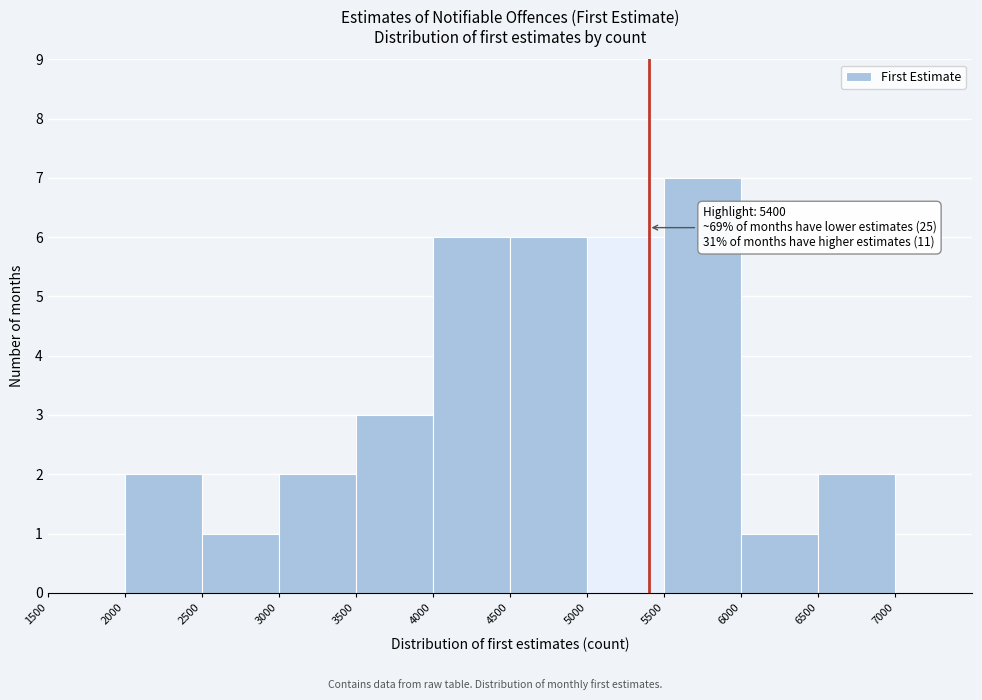

Over which range of the x-axis is the bar tallest?

5500 to 6000